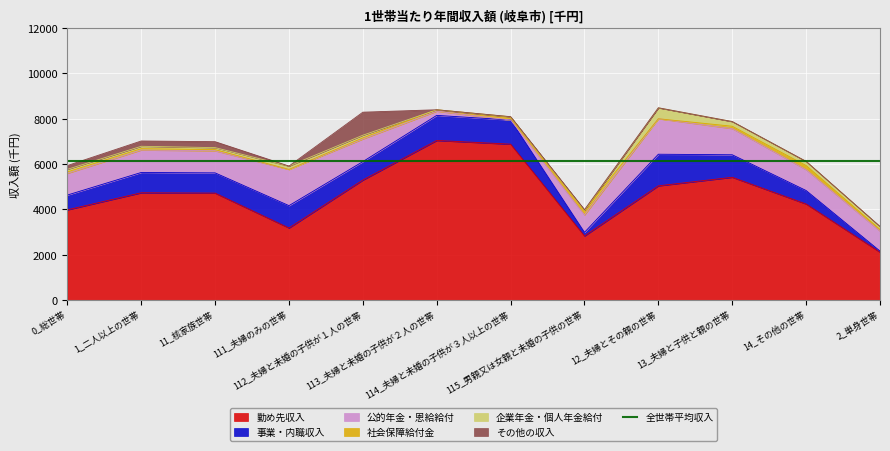

What is the difference between the highest and lowest values at 11_核家族世帯?

4665